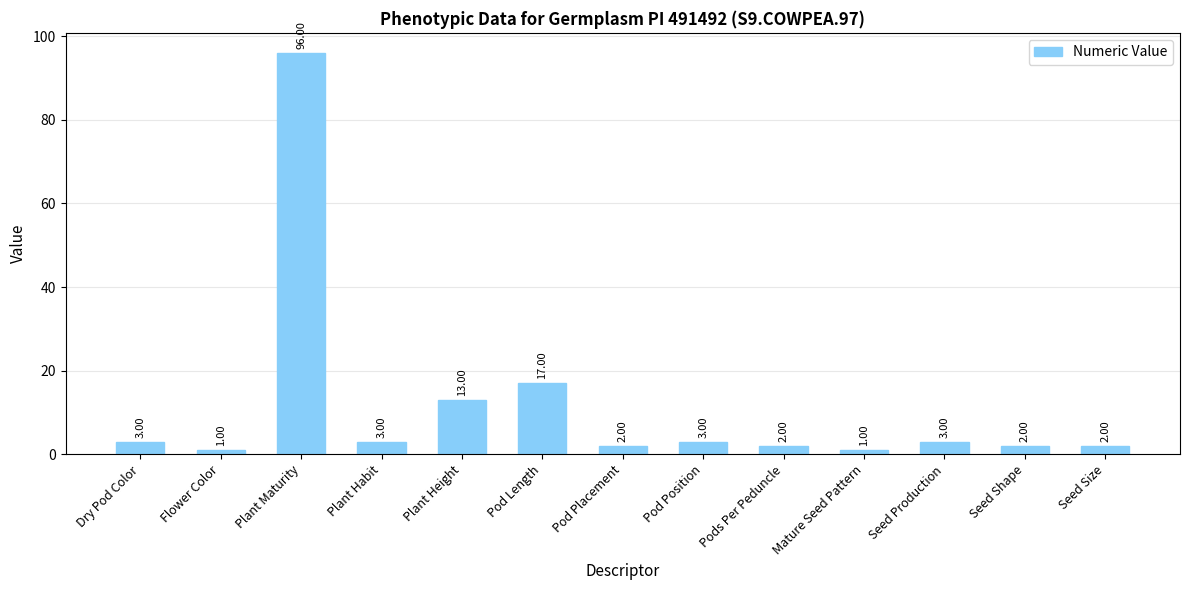

What is the change in value from Plant Maturity to Pods Per Peduncle?

-94